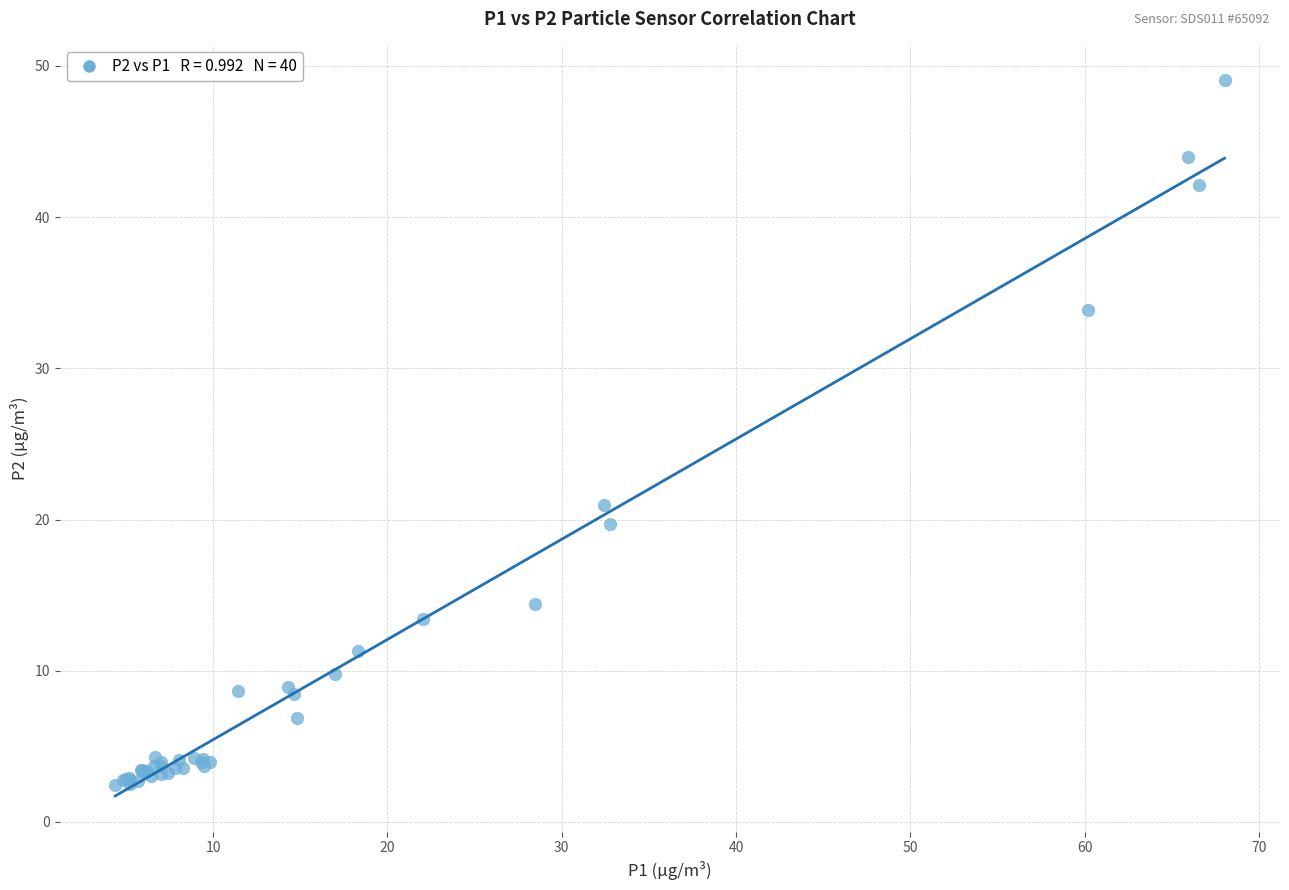

What Y value in the scatter plot is closest to 25?

21.0